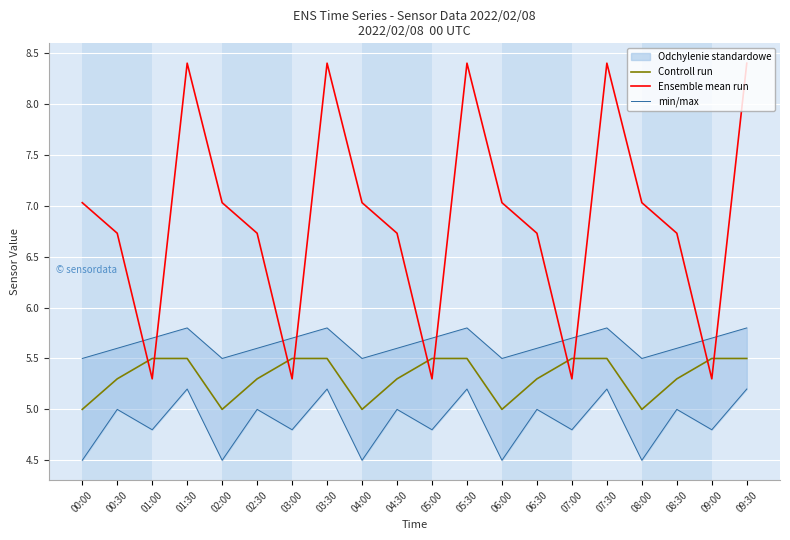

True or false: Controll run and Ensemble mean run cross at least once.

True